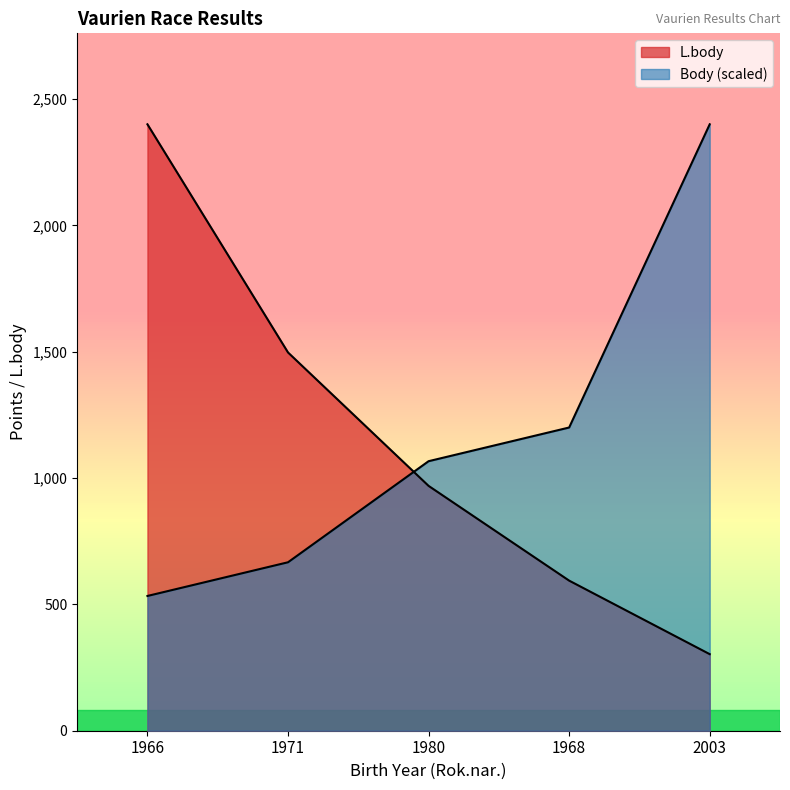

What is the total value across all series at 1966?

2933.3